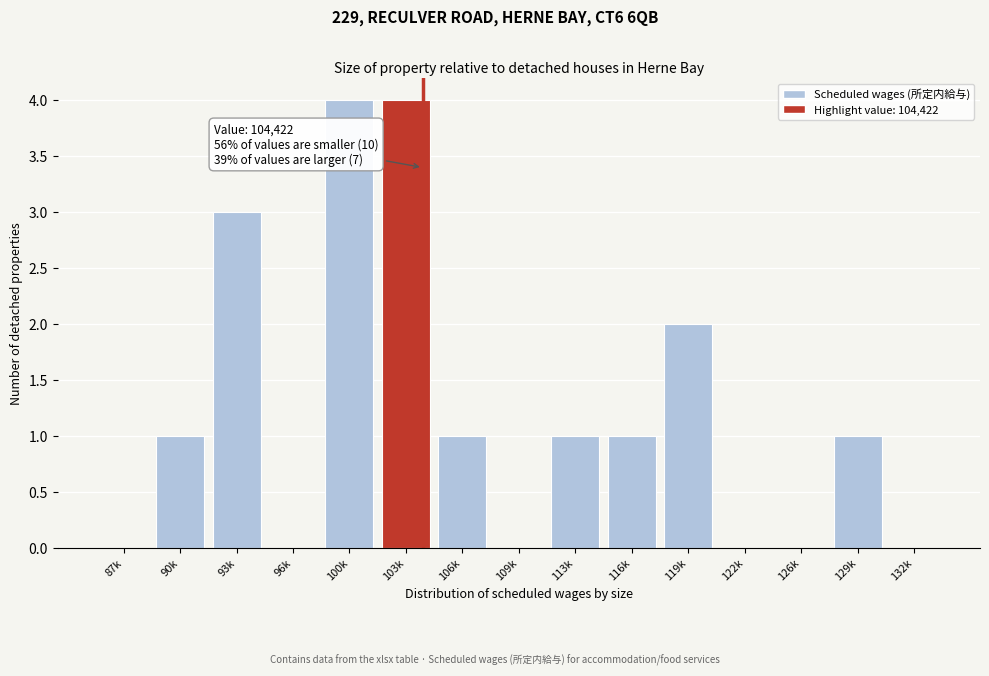

Reading left to right, transcribe all the data shown in this chart.

87k=0	90k=1	93k=3	96k=0	100k=4	103k=4	106k=1	109k=0	113k=1	116k=1	119k=2	122k=0	126k=0	129k=1	132k=0